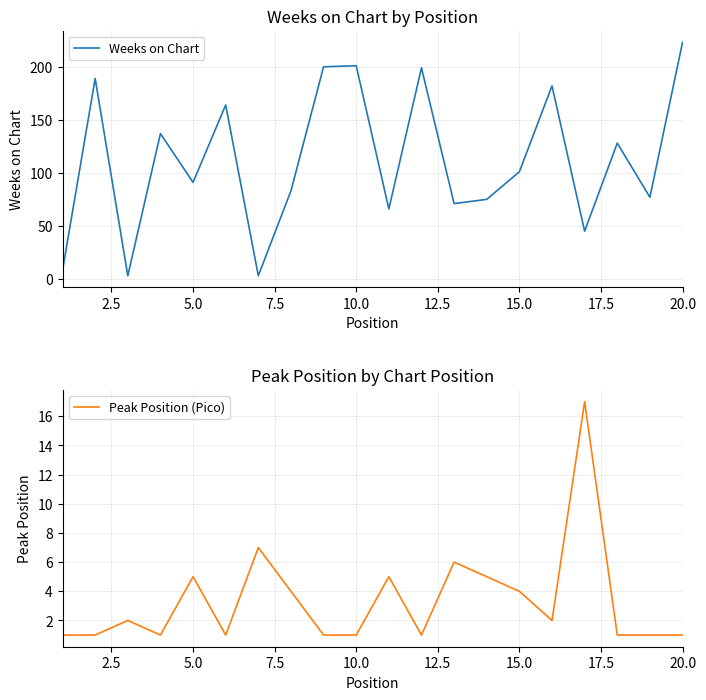

What is the maximum value shown in the chart?

223